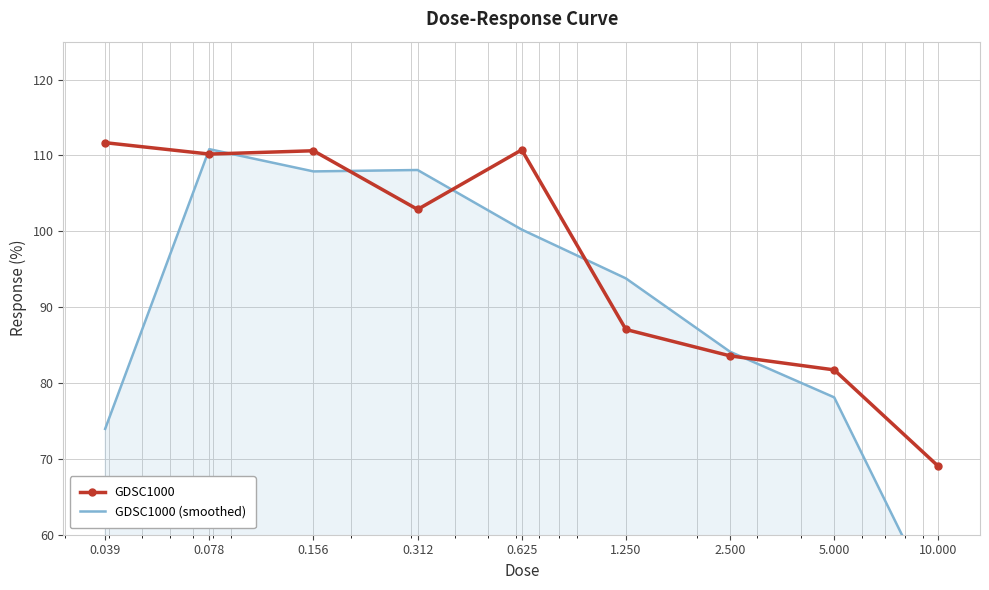

Reading left to right, extract all data points from this chart.

GDSC1000: 0.039=111.7	0.078=110.2	0.156=110.6	0.312=102.9	0.625=110.7	1.250=87.1	2.500=83.6	5.000=81.7	10.000=69.0
GDSC1000 (smoothed): 0.039=74.0	0.078=110.8	0.156=107.9	0.312=108.1	0.625=100.2	1.250=93.8	2.500=84.1	5.000=78.1	10.000=50.2